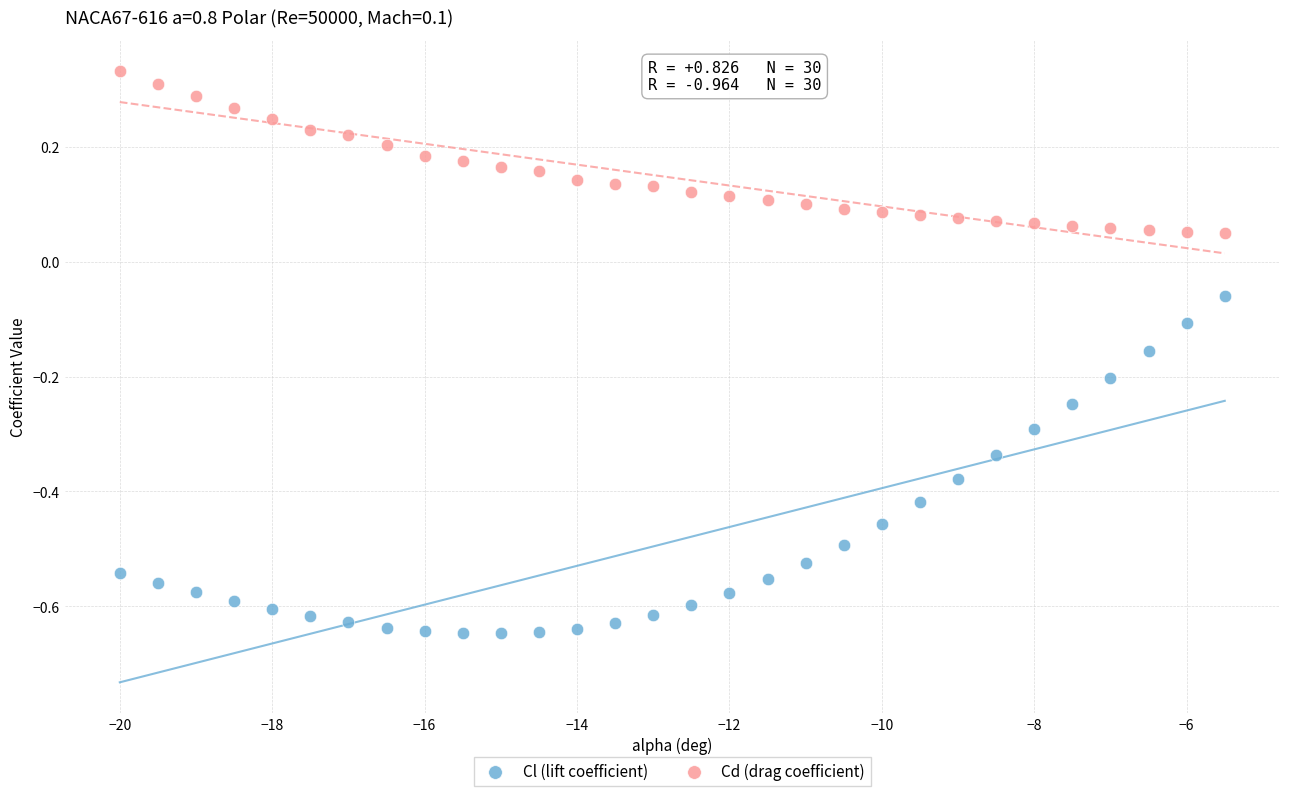

Across all data points, what is the range of X values (max minus min)?

14.5